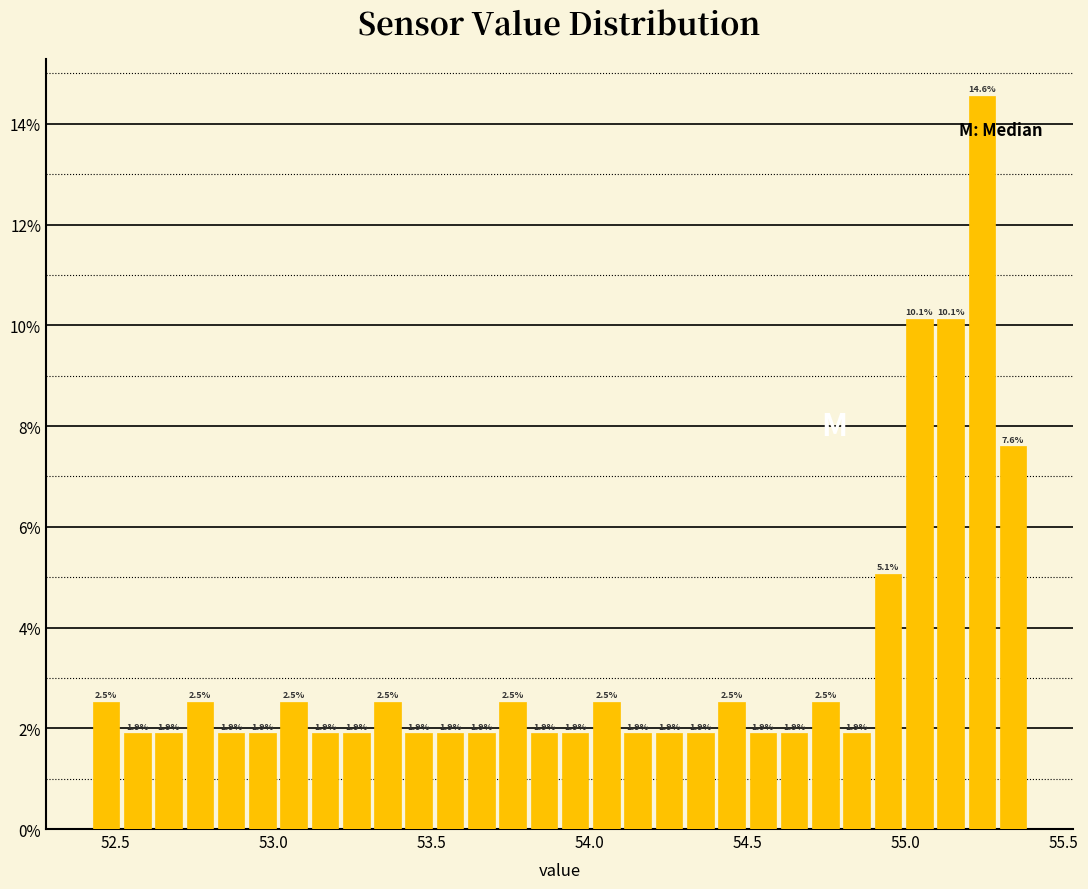

Read against the x-axis, roughly where is the centre of the tallest bar?

55.25